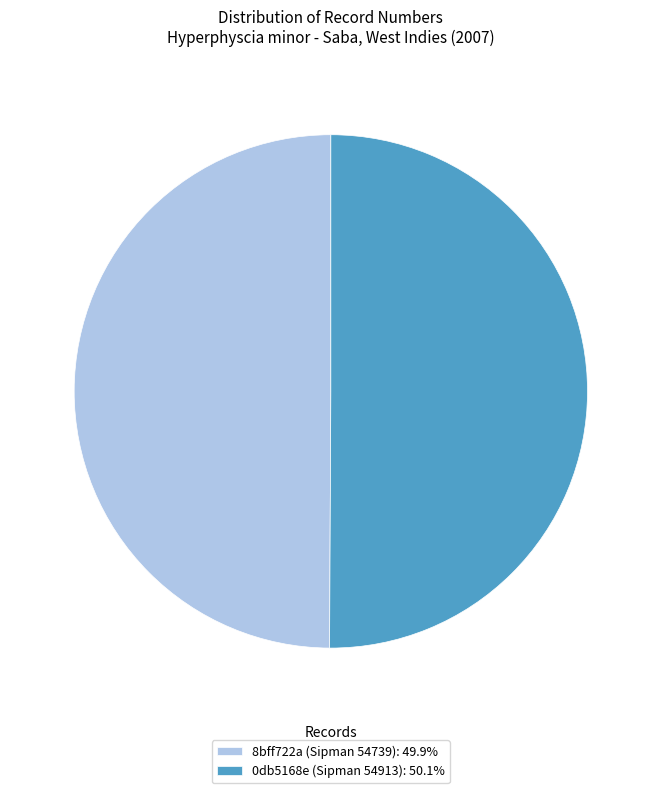

Is the sum of 0db5168e (Sipman 54913): 50.1% and 8bff722a (Sipman 54739): 49.9% greater than half?

Yes